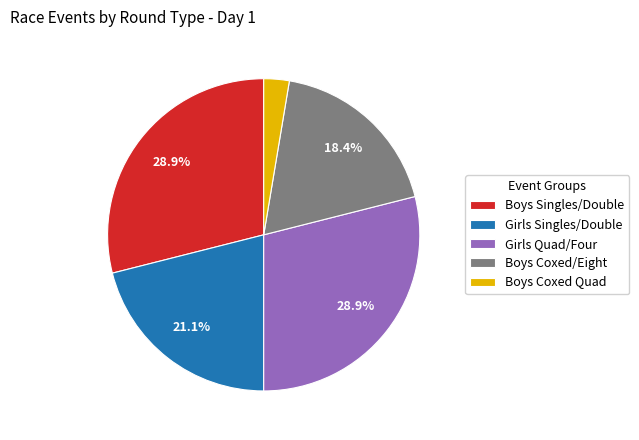

To the nearest percent, what is the average slice percentage?

20%